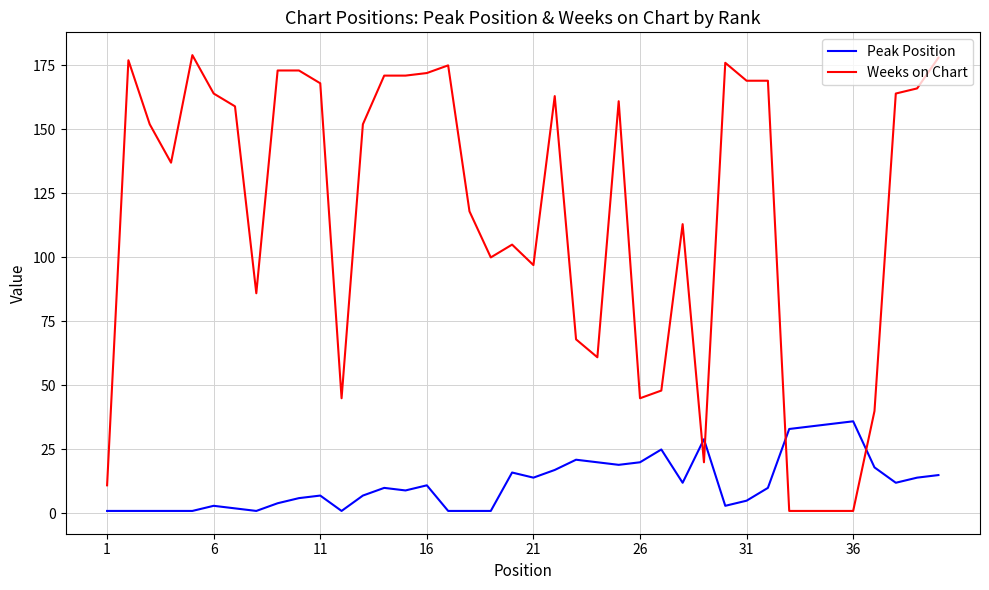

What is the average value of the Peak Position series?

12